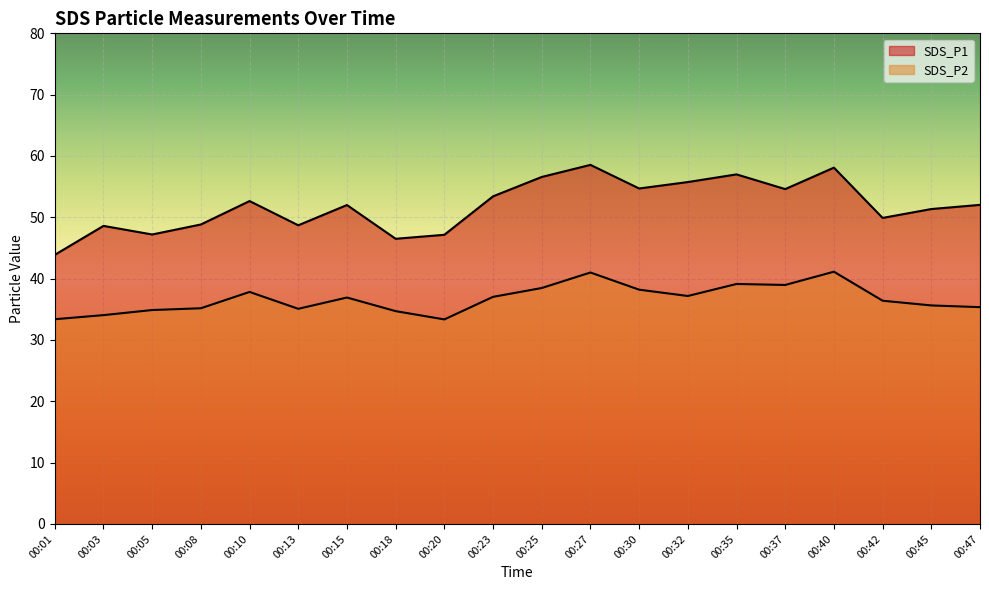

The value of SDS_P2 at 00:20 is 49.1. True or false?

False